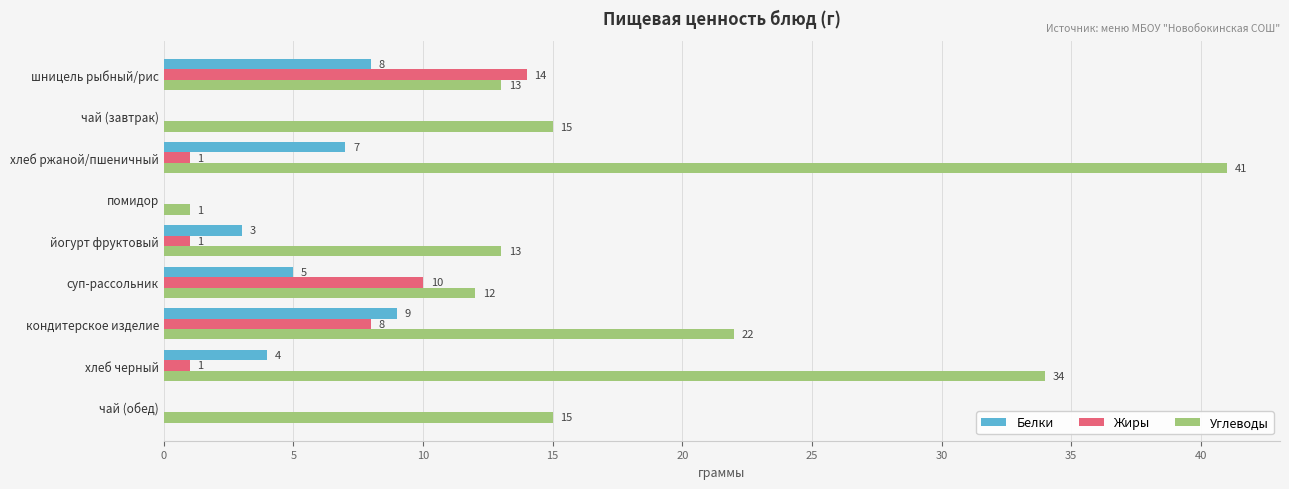

What is the approximate value of Углеводы at чай (обед), to the nearest 5?

15